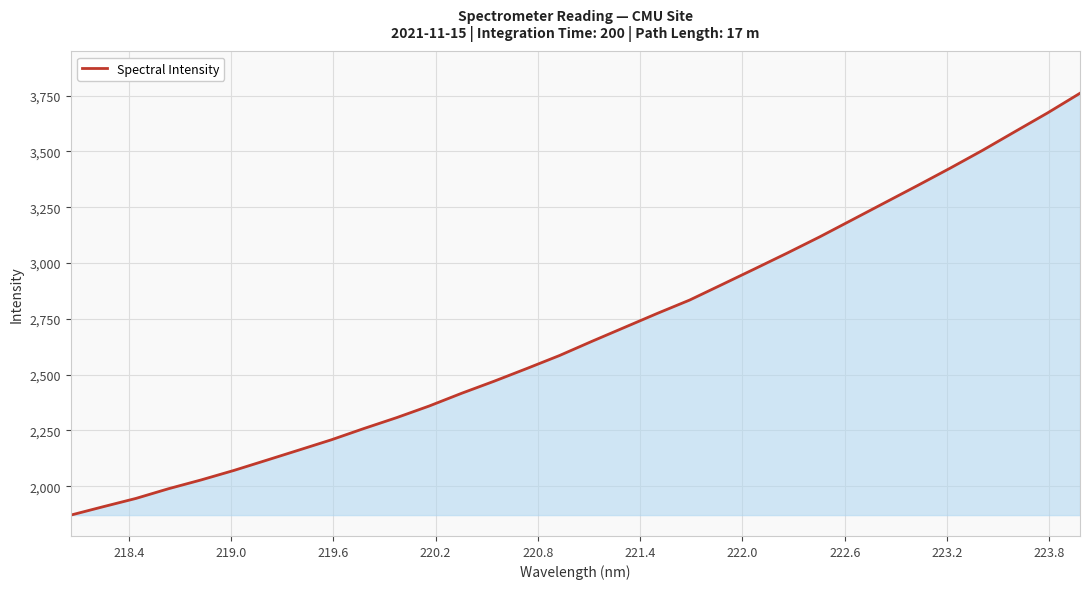

What is the sum of all values?

85995.6